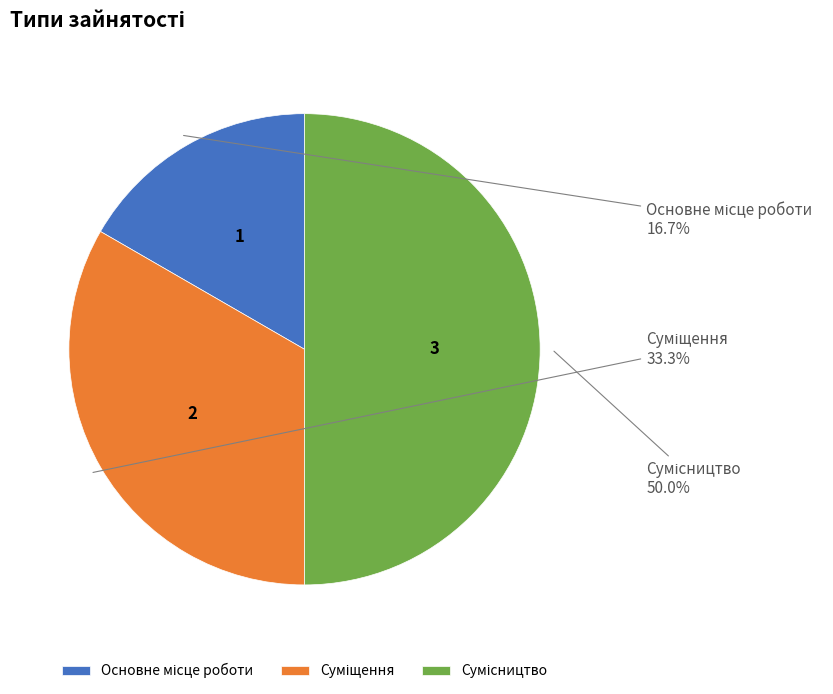

What is the ratio of the value at Суміщення to the value at Сумісництво?

0.7